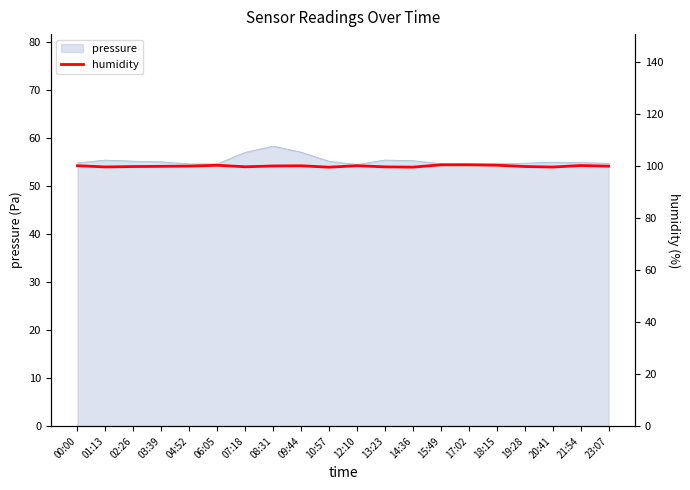

The value at 10:57 is 99.5. True or false?

True